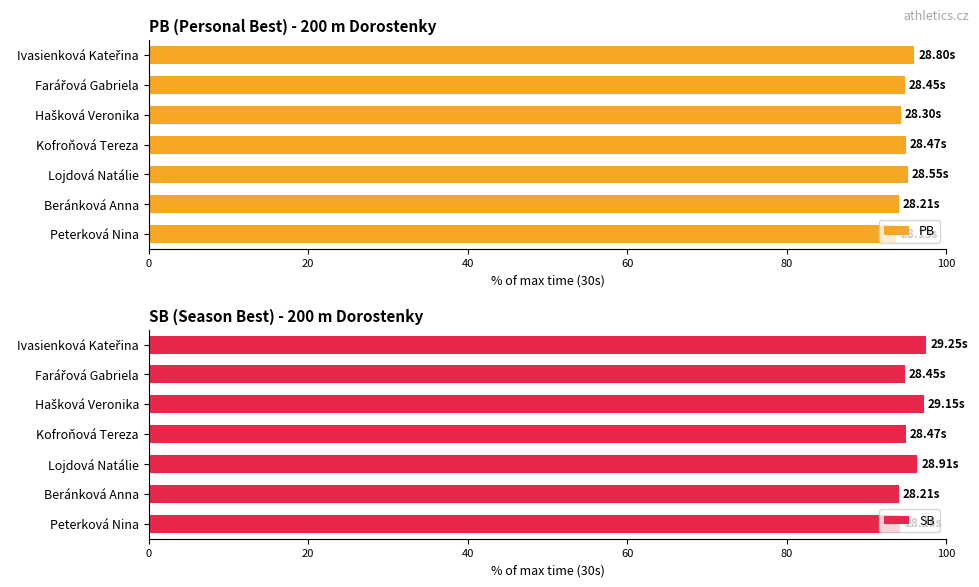

List the series in order of their overall mean, highest first.

SB, PB